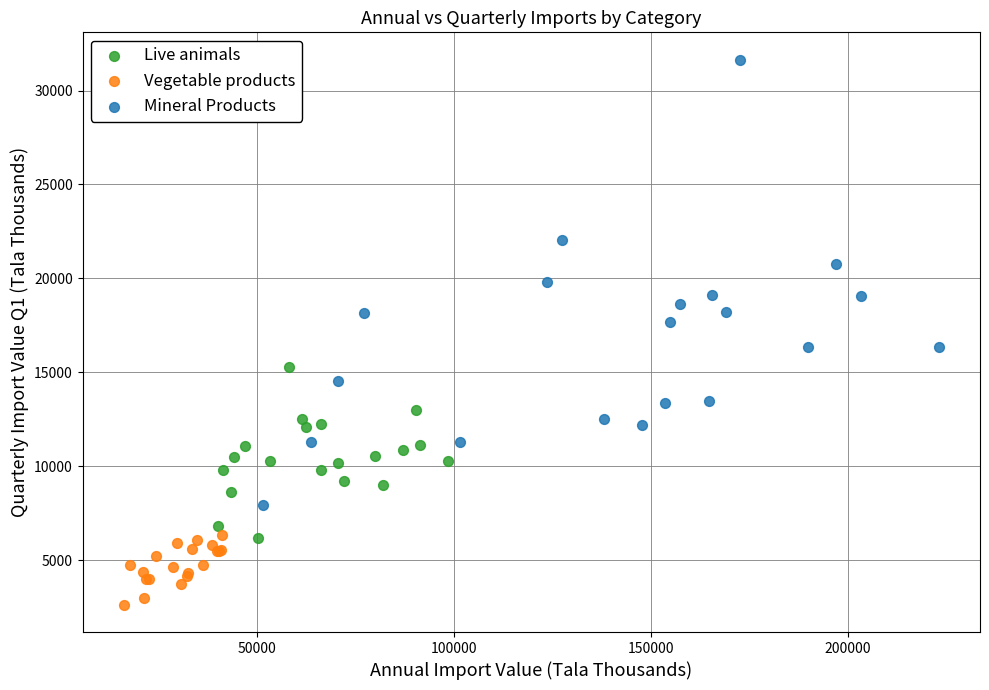

Which series contains the lowest Y value?

Vegetable products